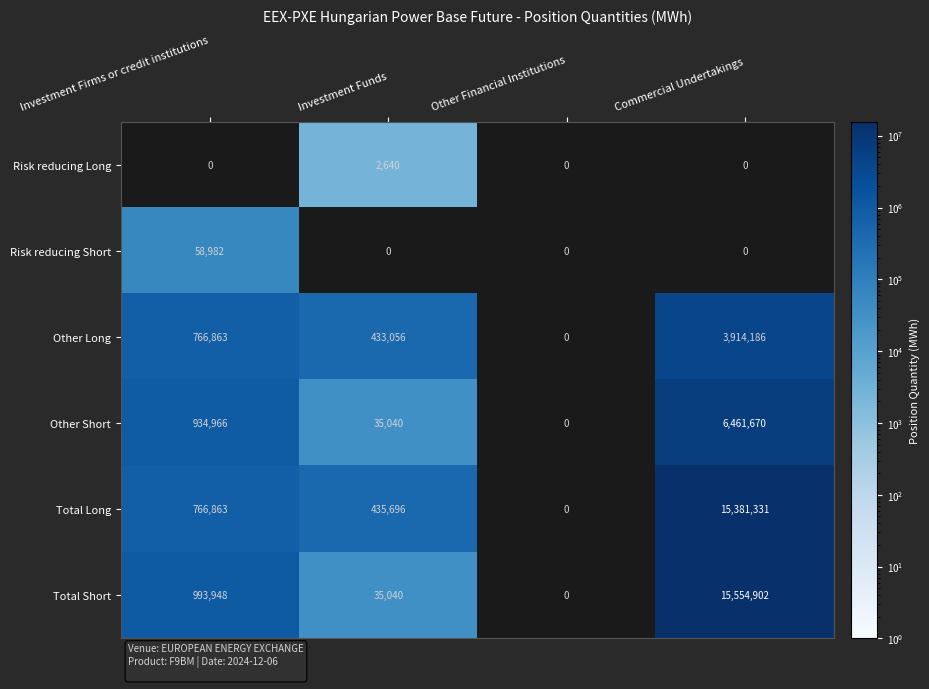

Reading left to right, transcribe all the data shown in this chart.

Risk reducing Long: 0	2640	0	0
Risk reducing Short: 58982	0	0	0
Other Long: 766863	433056	0	3914186
Other Short: 934966	35040	0	6461670
Total Long: 766863	435696	0	15381331
Total Short: 993948	35040	0	15554902